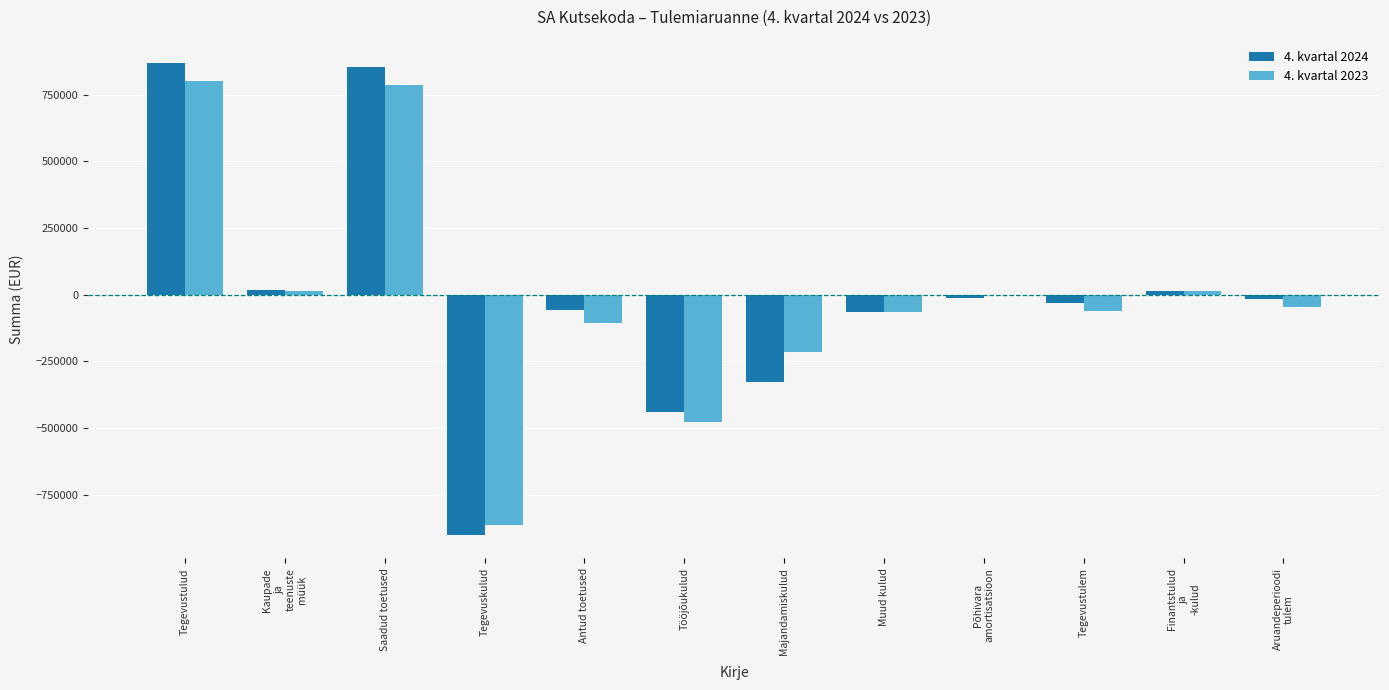

What is the sum of the 4. kvartal 2023 values at Antud toetused and Tegevuskulud?

-970298.1